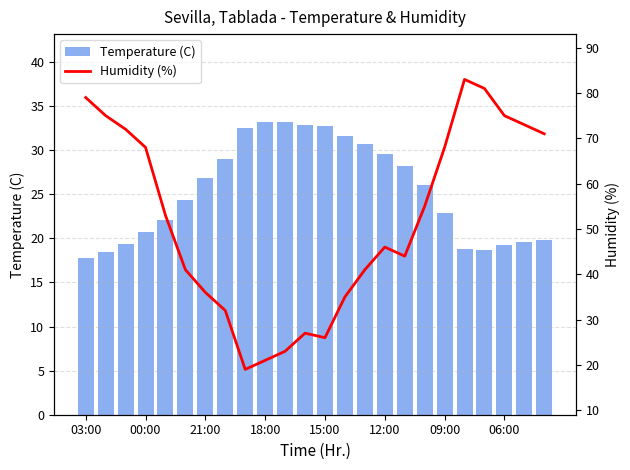

At which category is the sum across all series the highest?

19